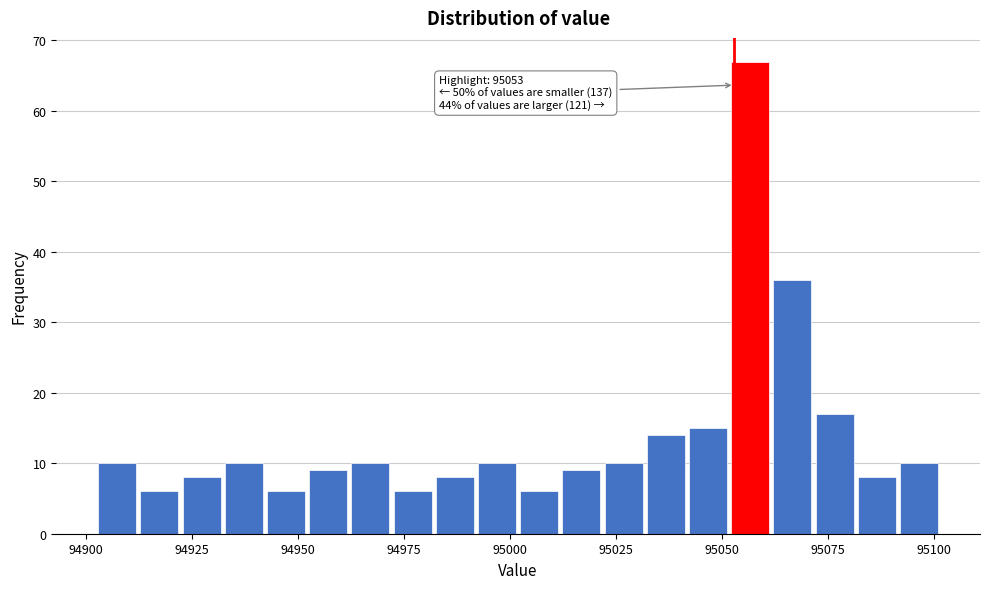

Read against the x-axis, roughly where is the centre of the tallest bar?

95055